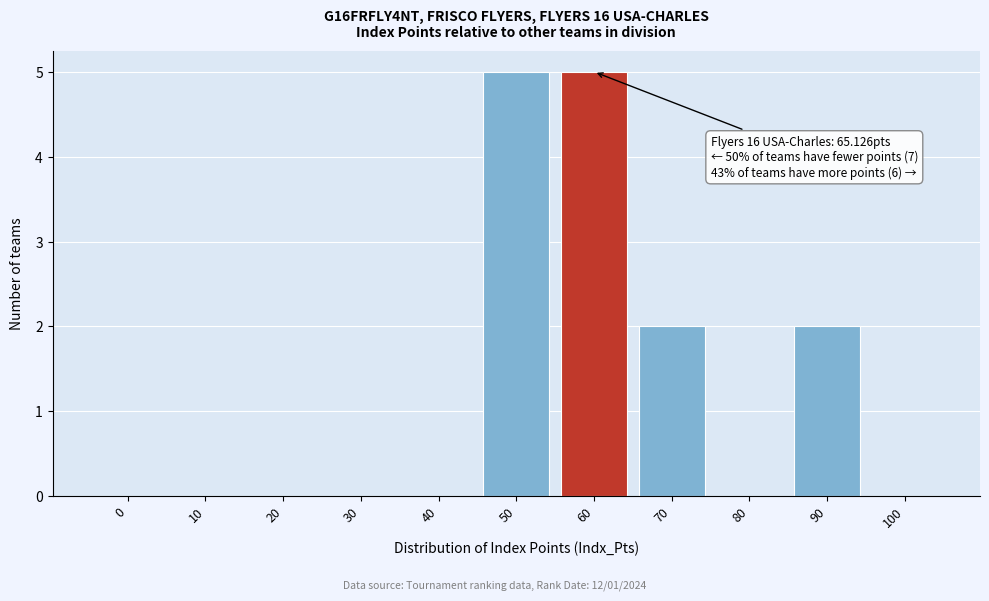

Reading right to left, list all the values displayed in this chart.

100=0	90=2	80=0	70=2	60=5	50=5	40=0	30=0	20=0	10=0	0=0